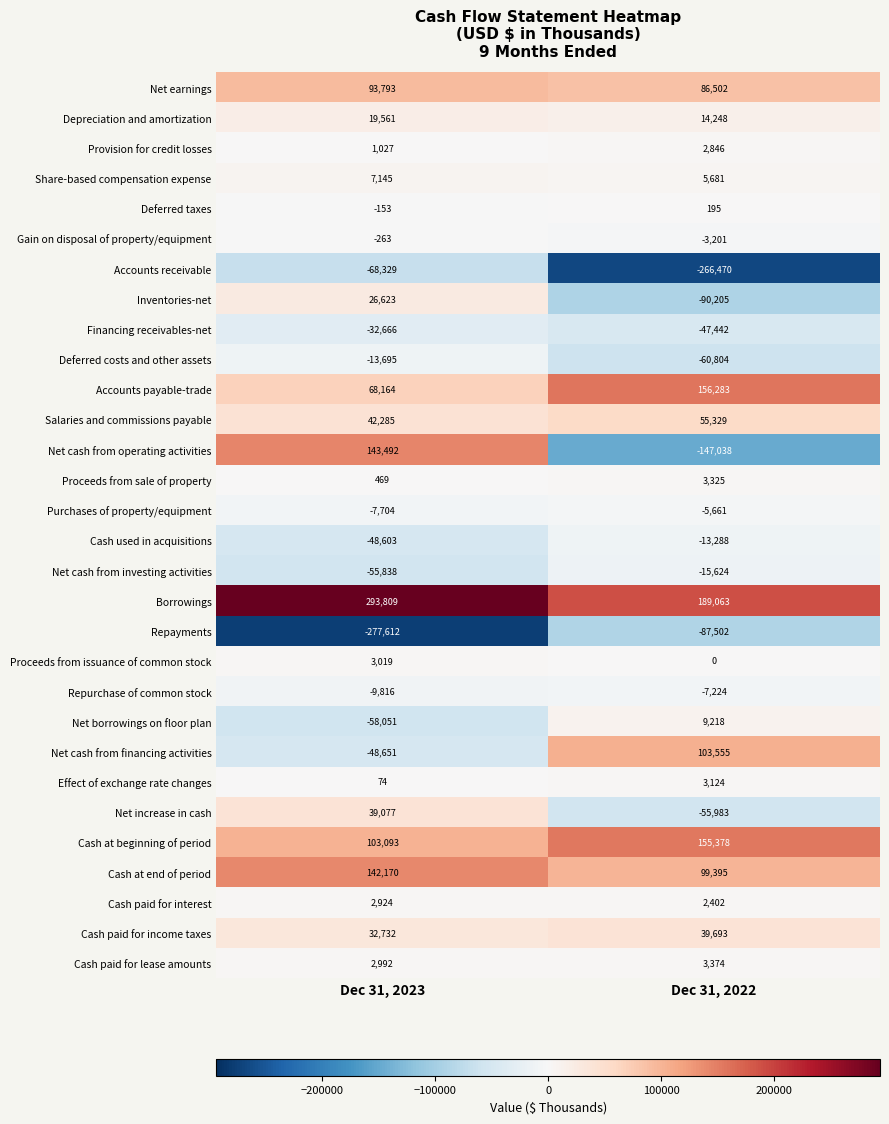

At Dec 31, 2022, list the series in order from largest to smallest.

Borrowings, Accounts payable-trade, Cash at beginning of period, Net cash from financing activities, Cash at end of period, Net earnings, Salaries and commissions payable, Cash paid for income taxes, Depreciation and amortization, Net borrowings on floor plan, Share-based compensation expense, Cash paid for lease amounts, Proceeds from sale of property, Effect of exchange rate changes, Provision for credit losses, Cash paid for interest, Deferred taxes, Proceeds from issuance of common stock, Gain on disposal of property/equipment, Purchases of property/equipment, Repurchase of common stock, Cash used in acquisitions, Net cash from investing activities, Financing receivables-net, Net increase in cash, Deferred costs and other assets, Repayments, Inventories-net, Net cash from operating activities, Accounts receivable